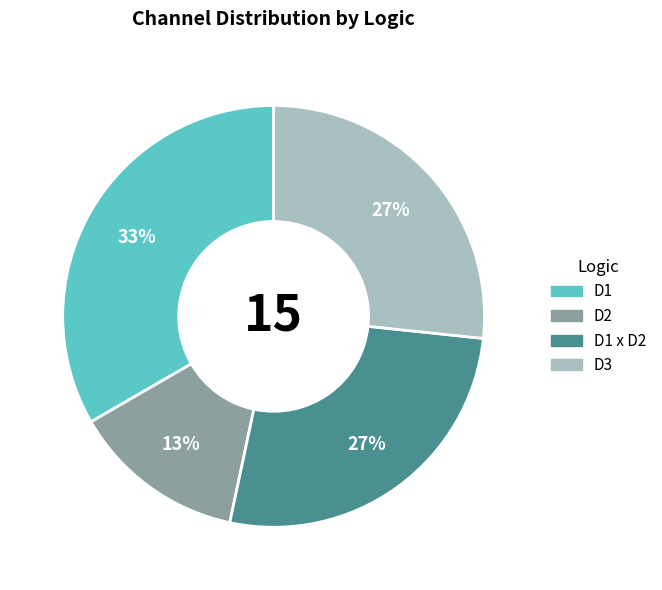

Is it true that D3 is 27% of the pie?

True